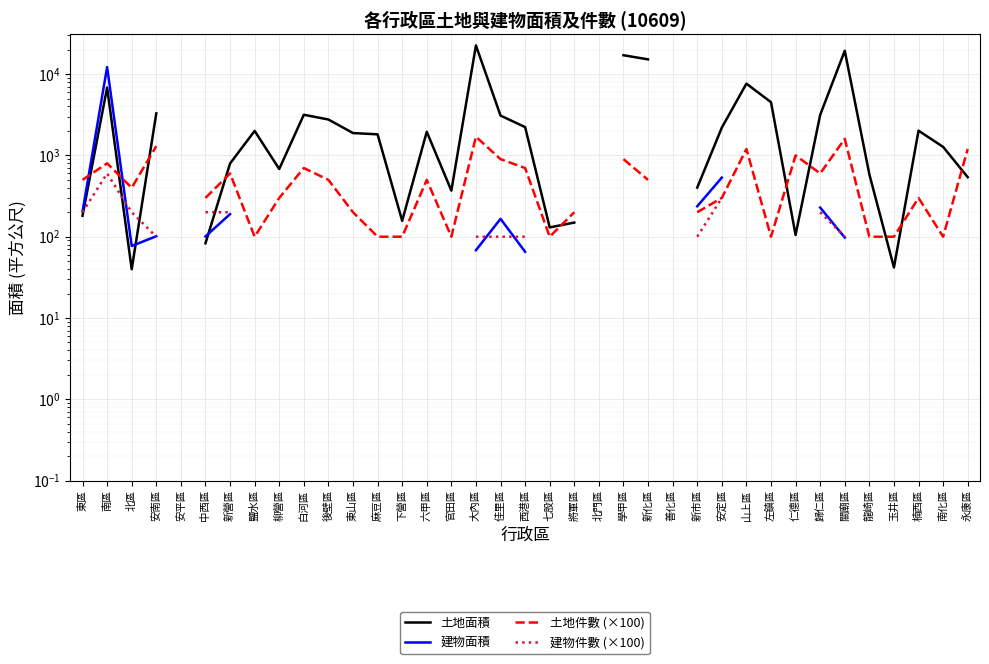

Does the chart display data point markers on the line(s)?

No